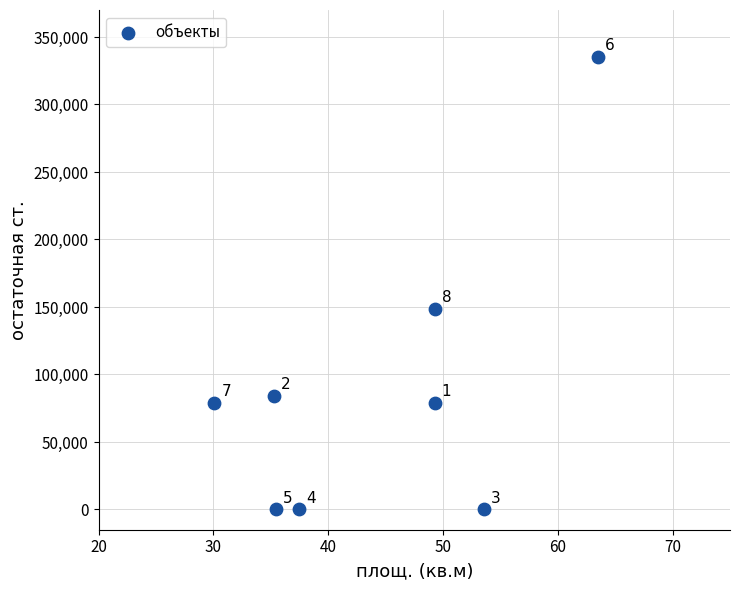

What is the average X value?

44.2